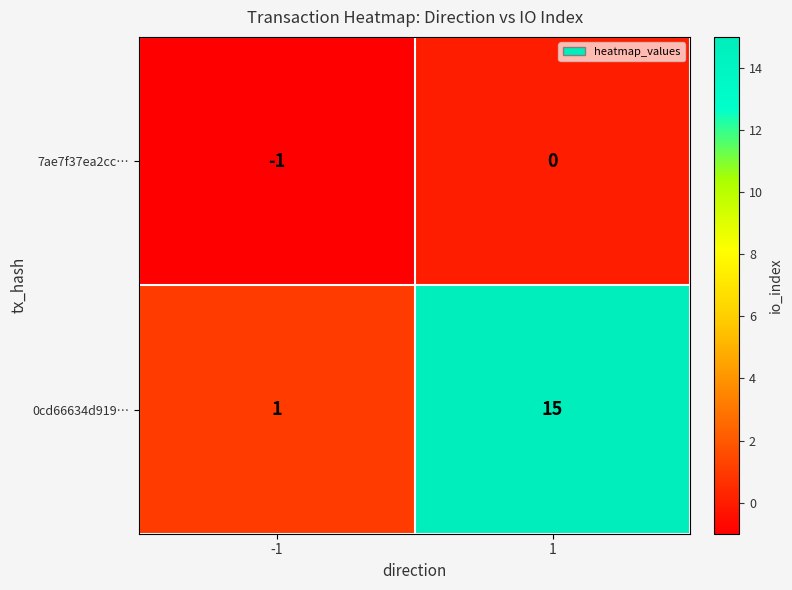

At which category is the sum across all series the highest?

1